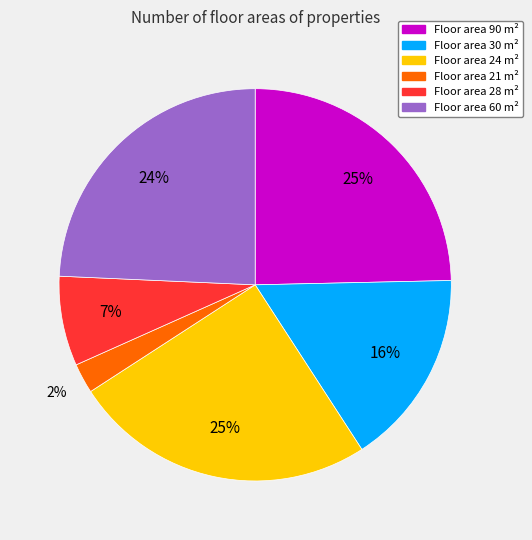

To the nearest percent, what is the difference between the largest and smallest slice percentages?

23%